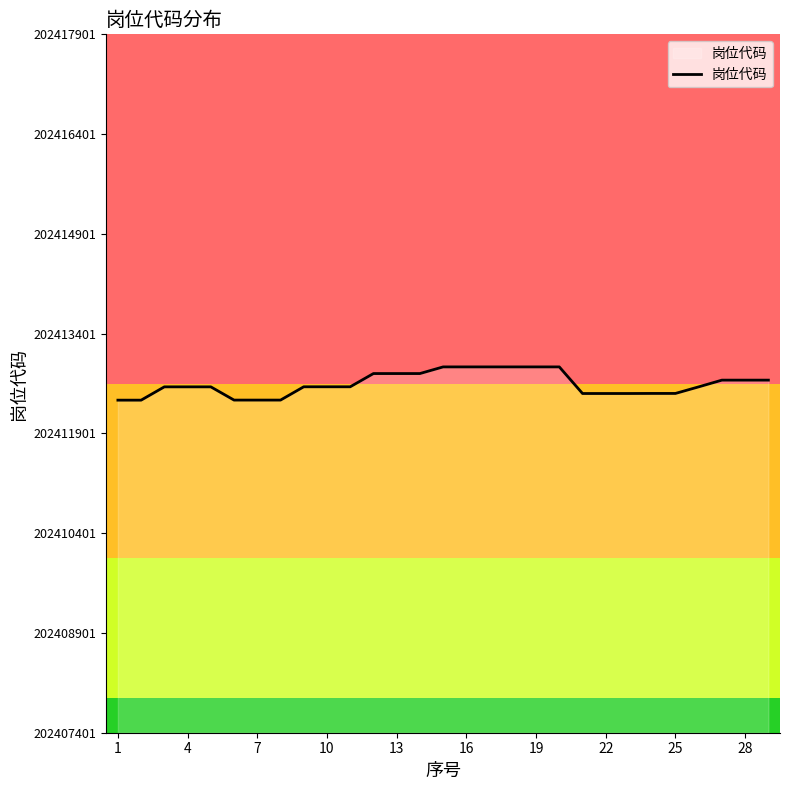

What is the maximum value shown in the chart?

202412901